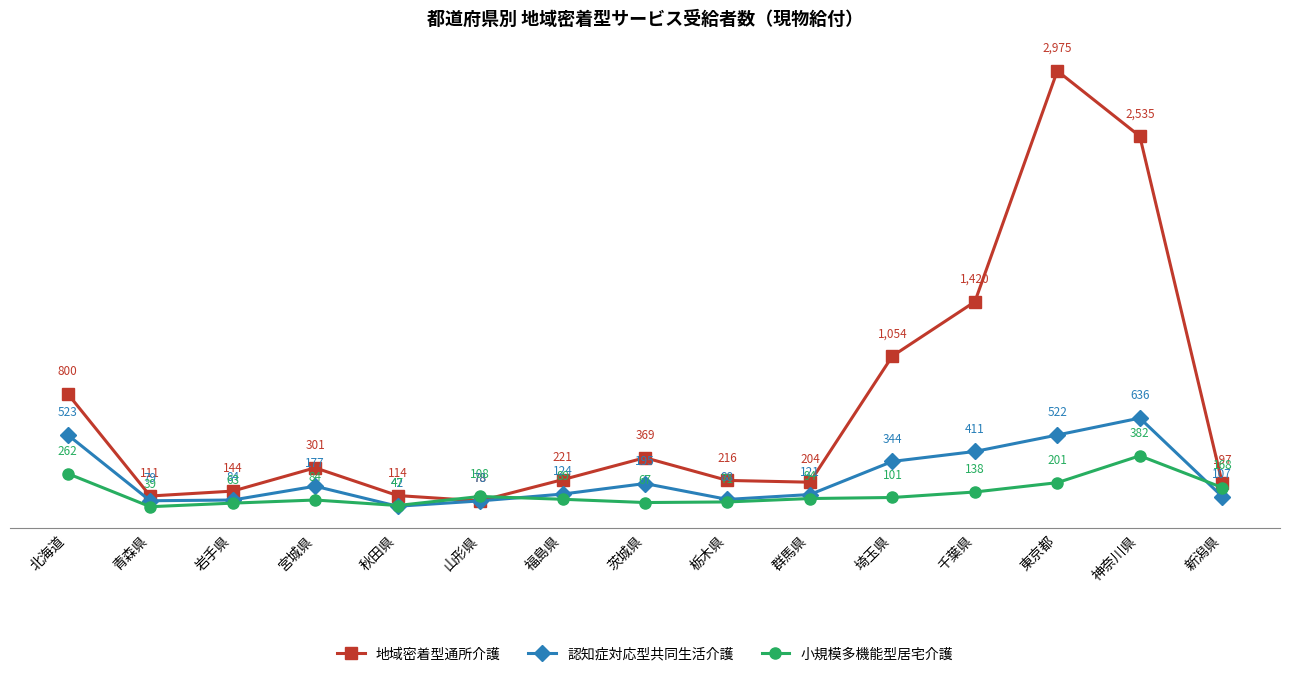

What are all the series names shown in the legend?

地域密着型通所介護, 認知症対応型共同生活介護, 小規模多機能型居宅介護